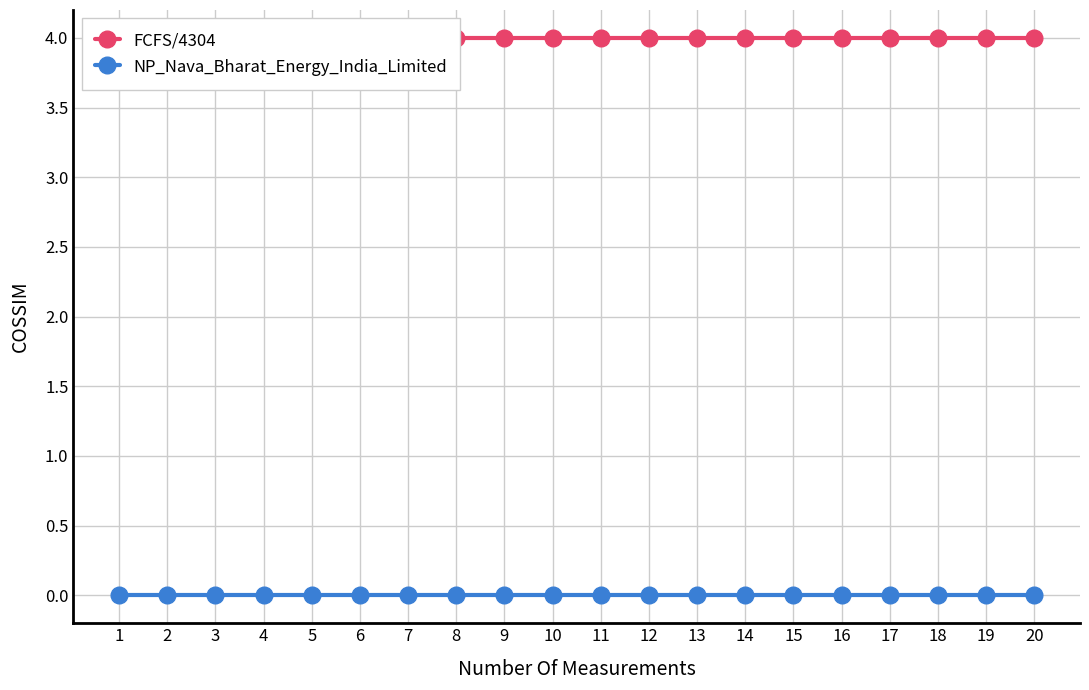

Reading left to right, list all the values displayed in this chart.

FCFS/4304: 4	4	4	4	4	4	4	4	4	4	4	4	4	4	4	4	4	4	4	4
NP_Nava_Bharat_Energy_India_Limited: 0	0	0	0	0	0	0	0	0	0	0	0	0	0	0	0	0	0	0	0